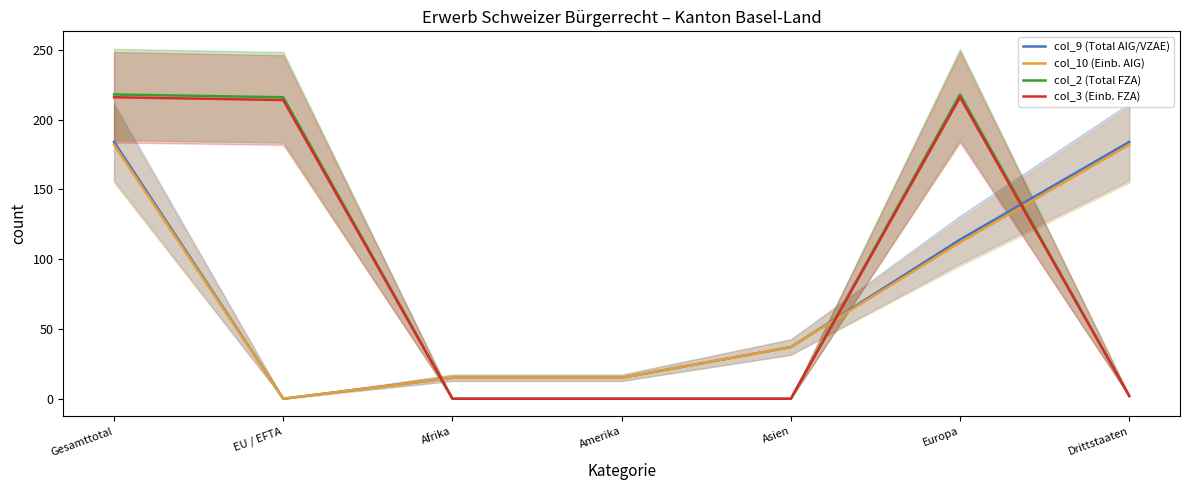

Does the chart display data point markers on the line(s)?

No